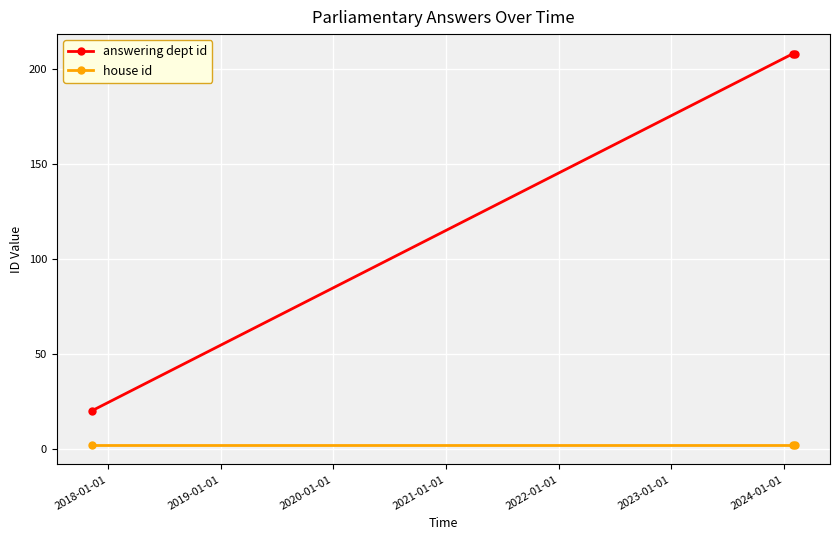

List the series in order of their peak value, lowest first.

house id, answering dept id